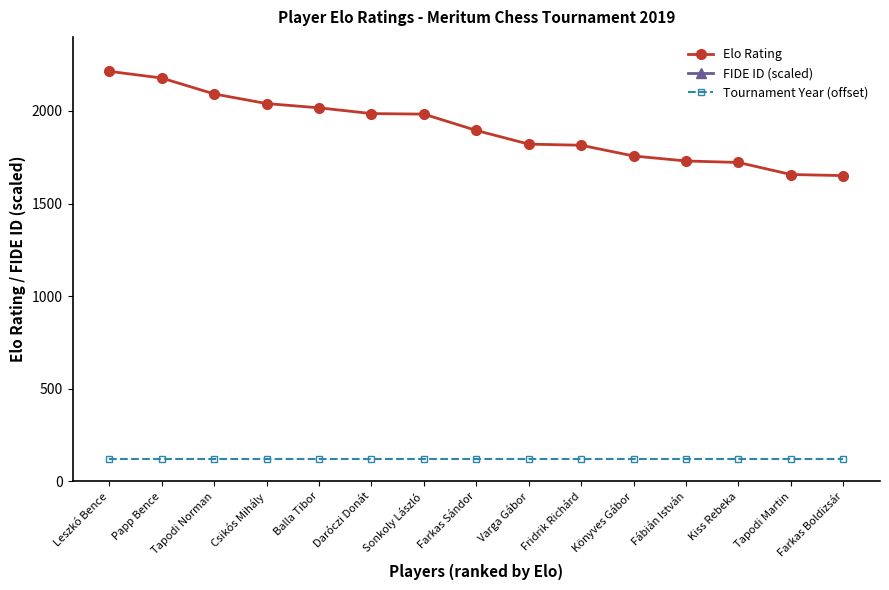

True or false: Tournament Year (offset) and FIDE ID (scaled) cross at least once.

False